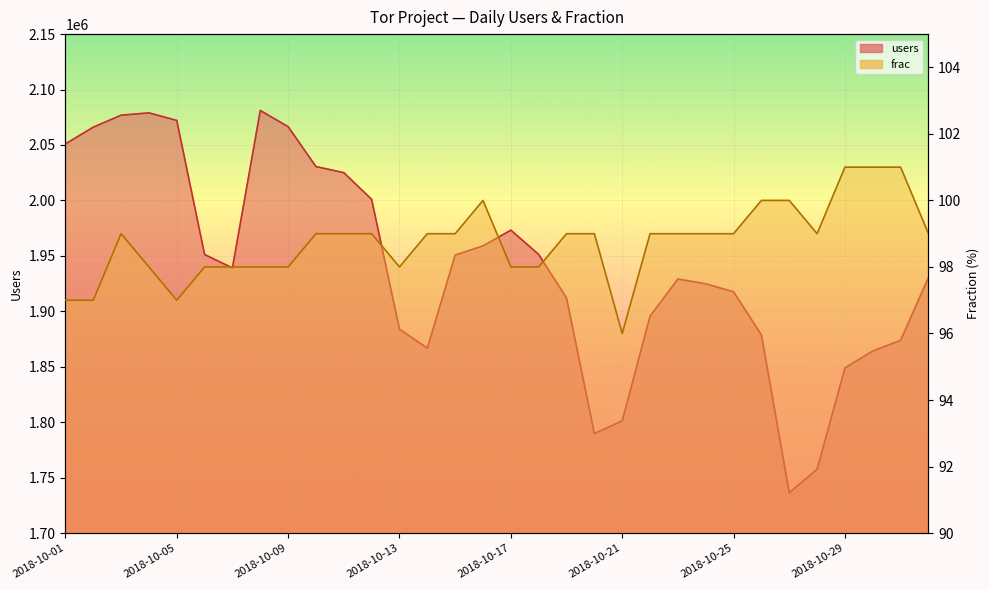

What is the difference between the second highest and minimum values in the users series?

342611